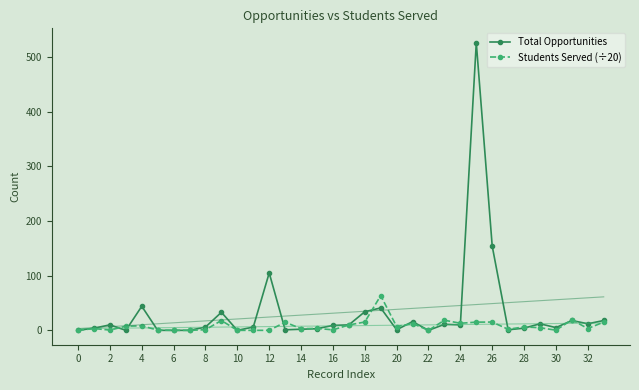

What is the difference between the maximum and minimum values in the Students Served (÷20) series?

63.5